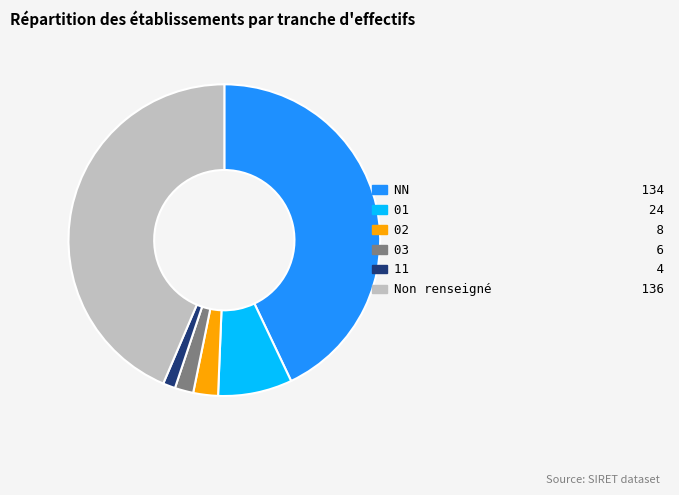

Does any single category account for the majority?

No